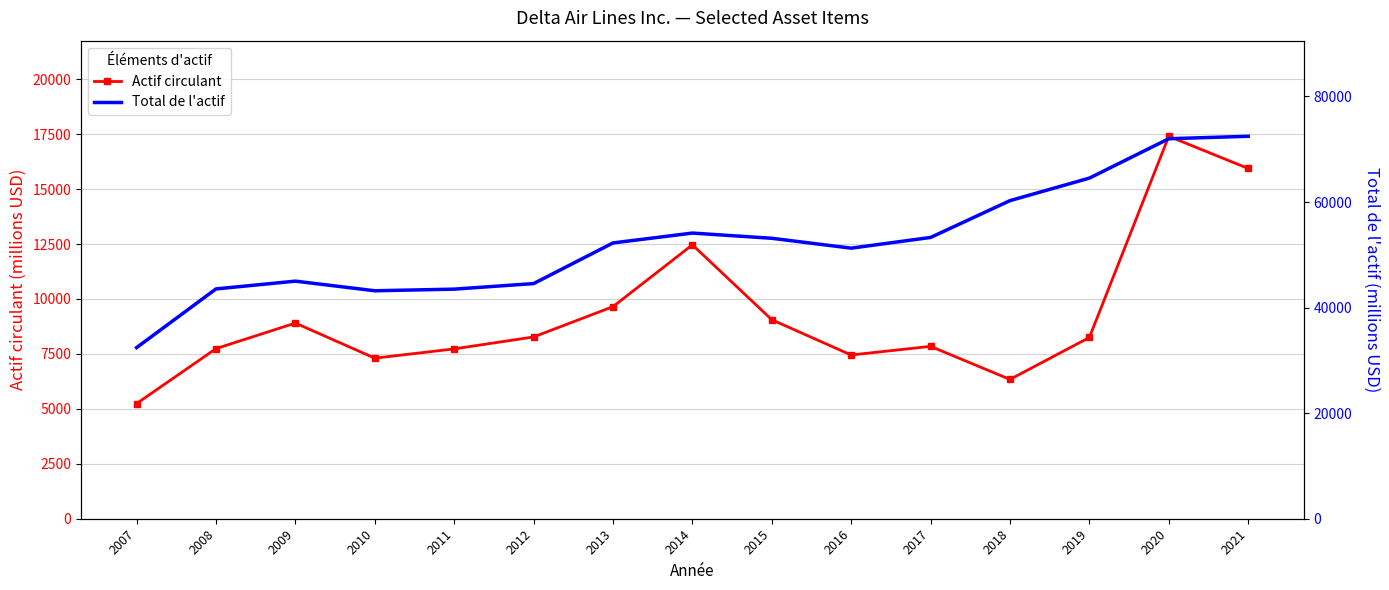

At which category is the sum across all series the highest?

2020